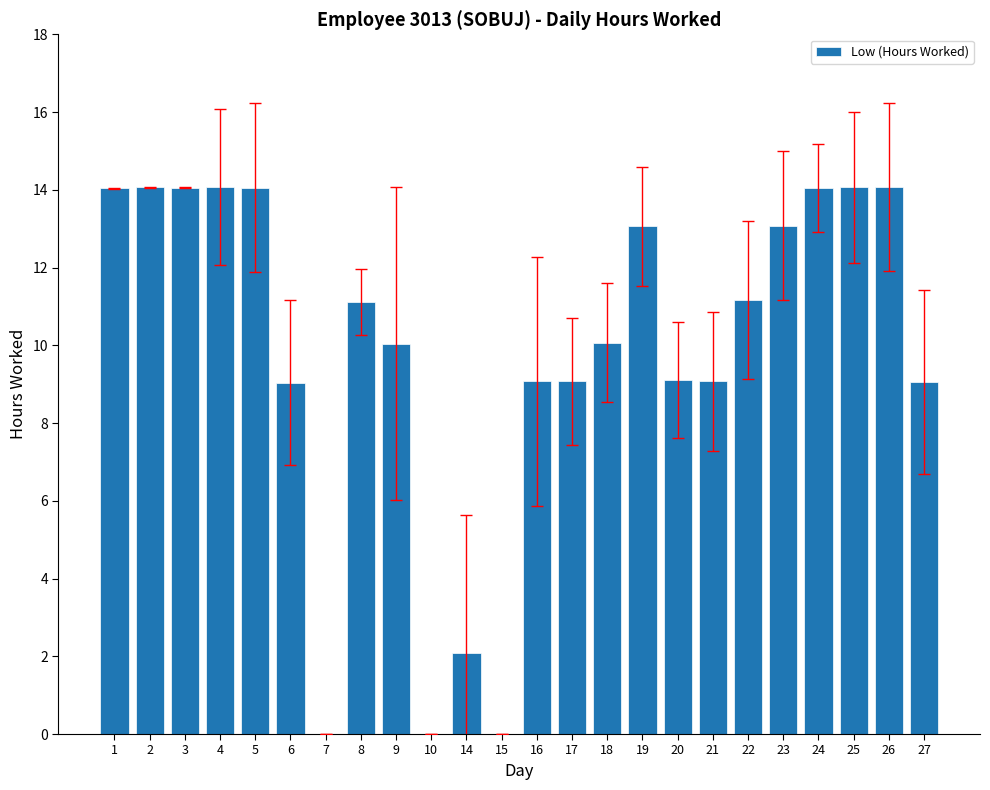

What is the greatest value displayed?

14.1